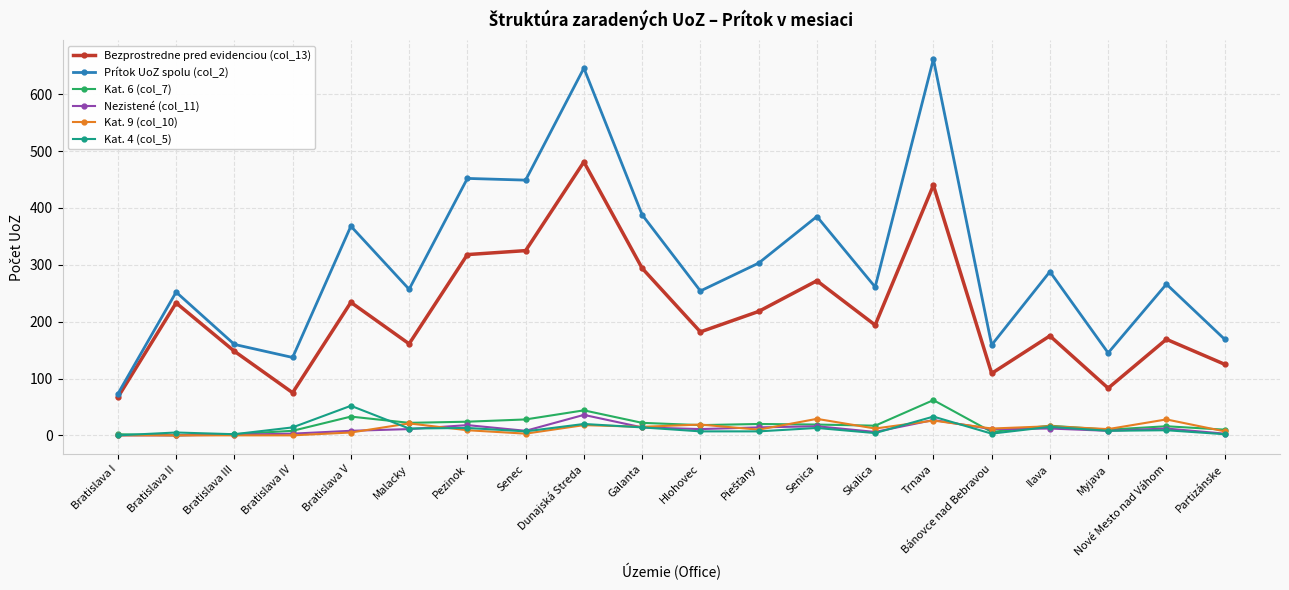

What is the label of the 19th point from the right?

Bratislava II